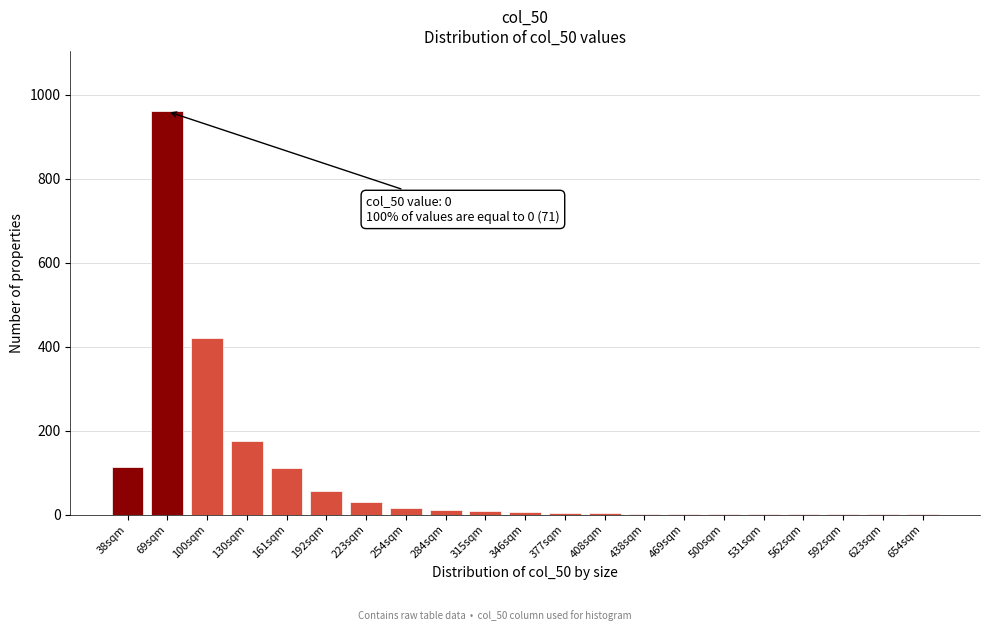

The value at 161sqm is 110. True or false?

True